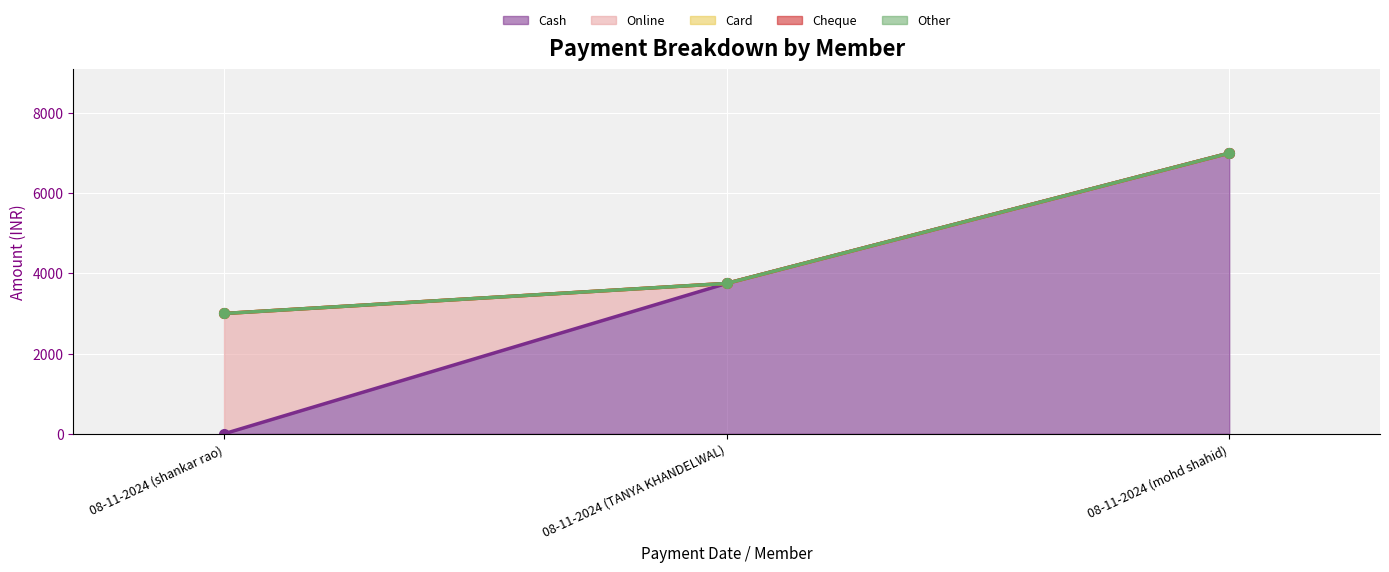

How many lines are shown in the chart?

5